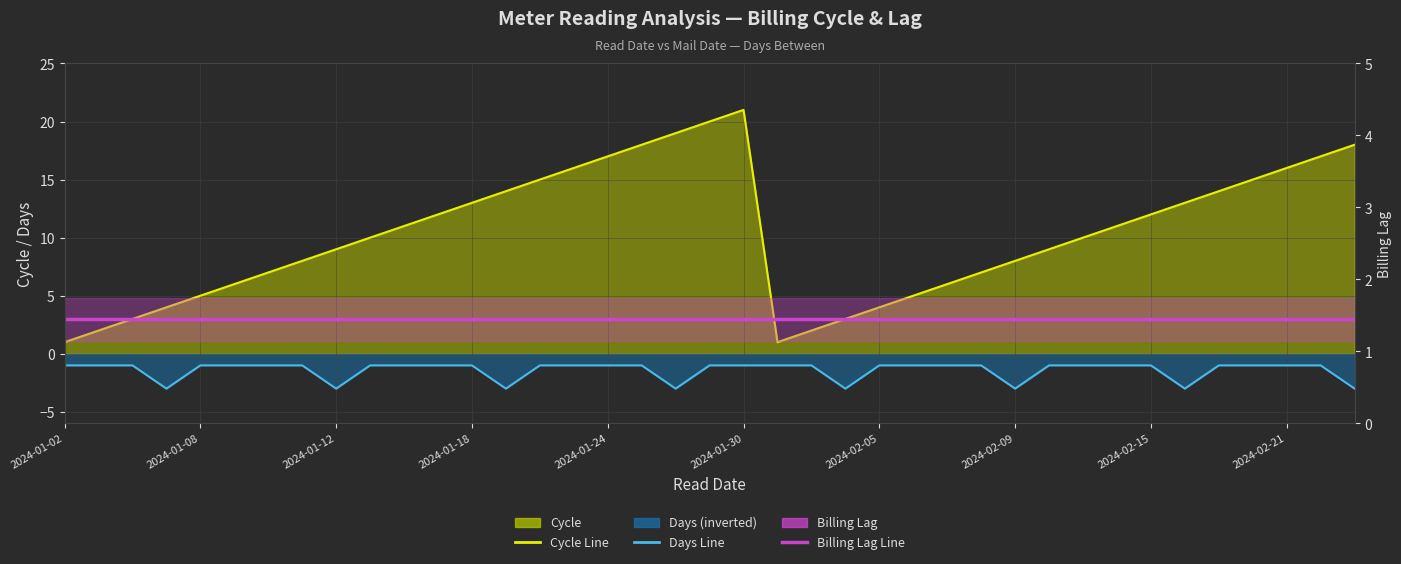

What is the sum of the Billing Lag values at 2024-02-15 and 15?

2.9